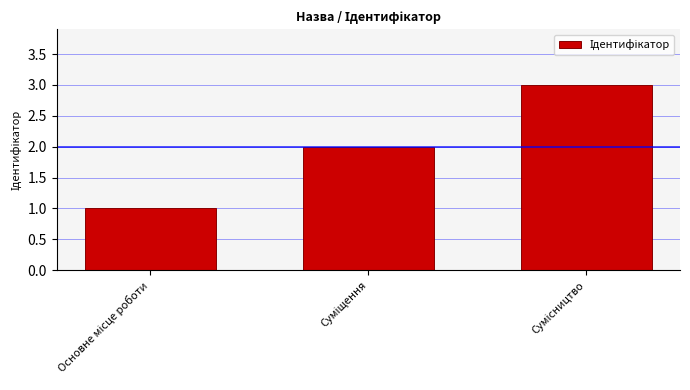

What is the maximum value shown in the chart?

3